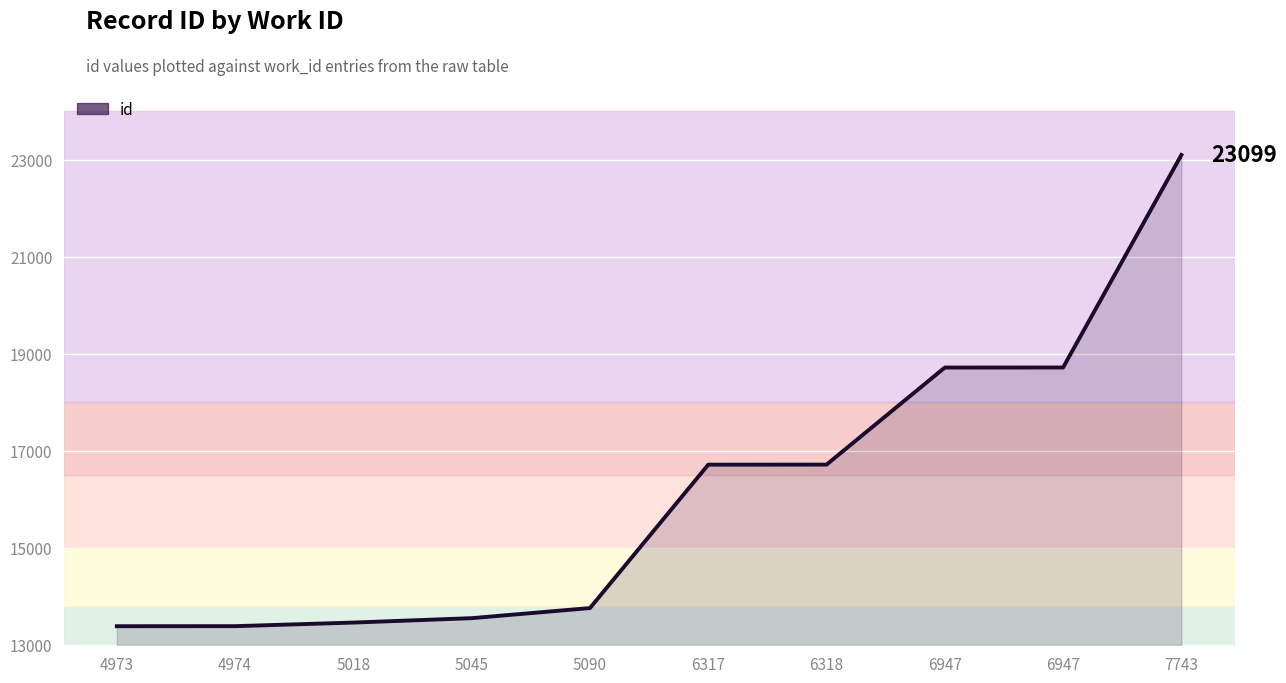

At which category does the chart reach its minimum across all series?

4973